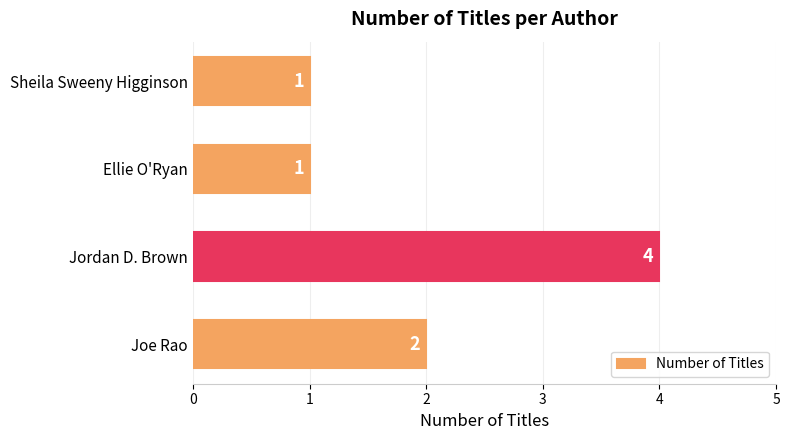

Reading bottom to top, list all the values displayed in this chart.

Joe Rao=2	Jordan D. Brown=4	Ellie O'Ryan=1	Sheila Sweeny Higginson=1